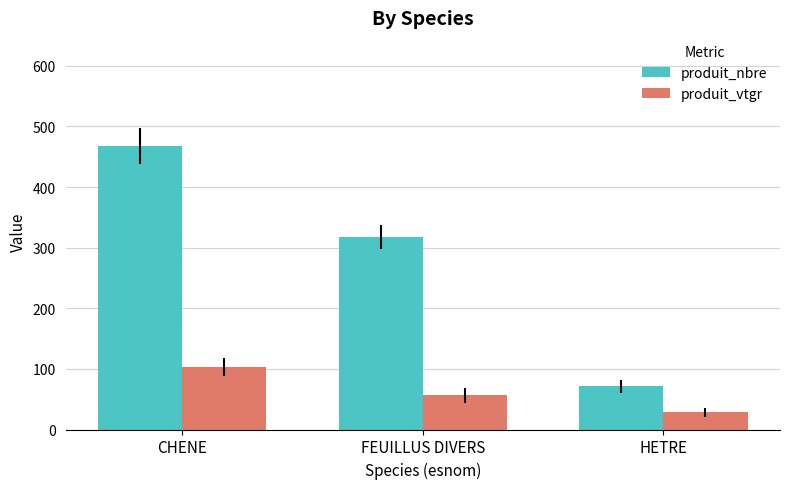

List the labels in order of produit_nbre value, smallest first.

HETRE, FEUILLUS DIVERS, CHENE